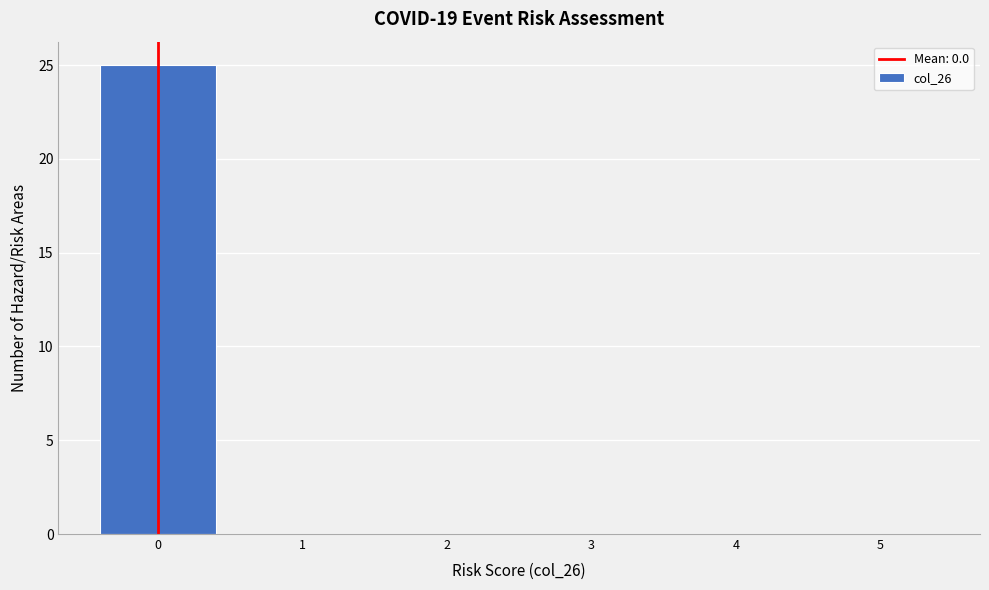

Reading left to right, list every bar in this chart as the range it spans on the x-axis followed by its height. The values are not printed on the chart, so give them approximately, as read against the axis.

-0.5 to 0.5: 25
0.5 to 1.5: 0
1.5 to 2.5: 0
2.5 to 3.5: 0
3.5 to 4.5: 0
4.5 to 5.5: 0